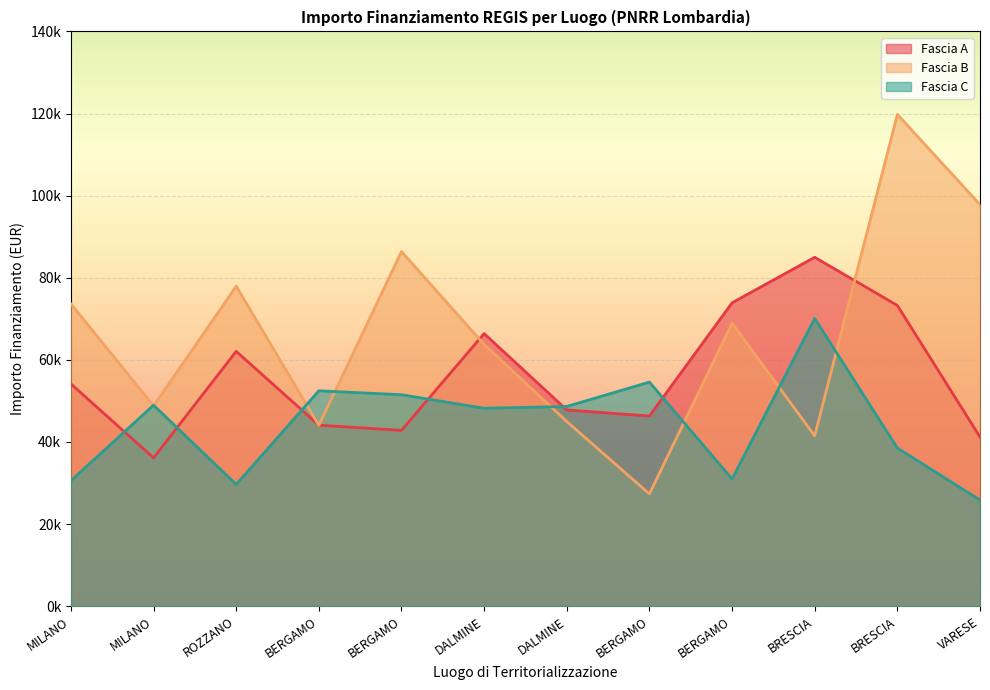

What are all the series names shown in the legend?

Fascia A, Fascia B, Fascia C